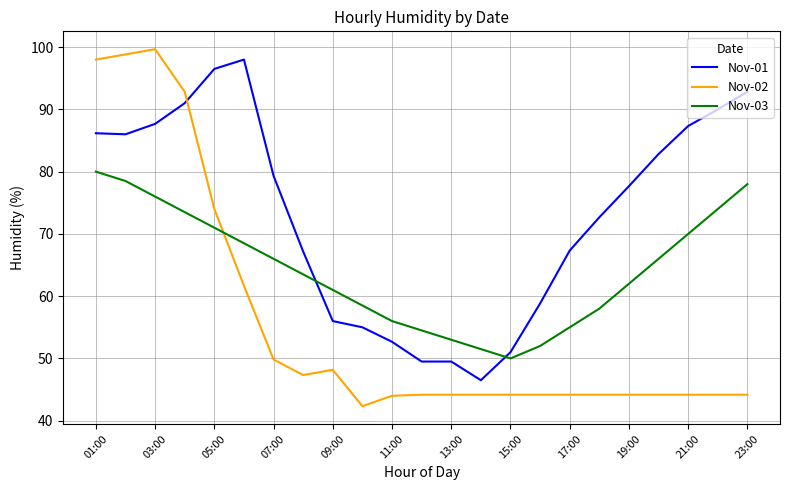

What is the highest value of the Nov-01 series?

98.0